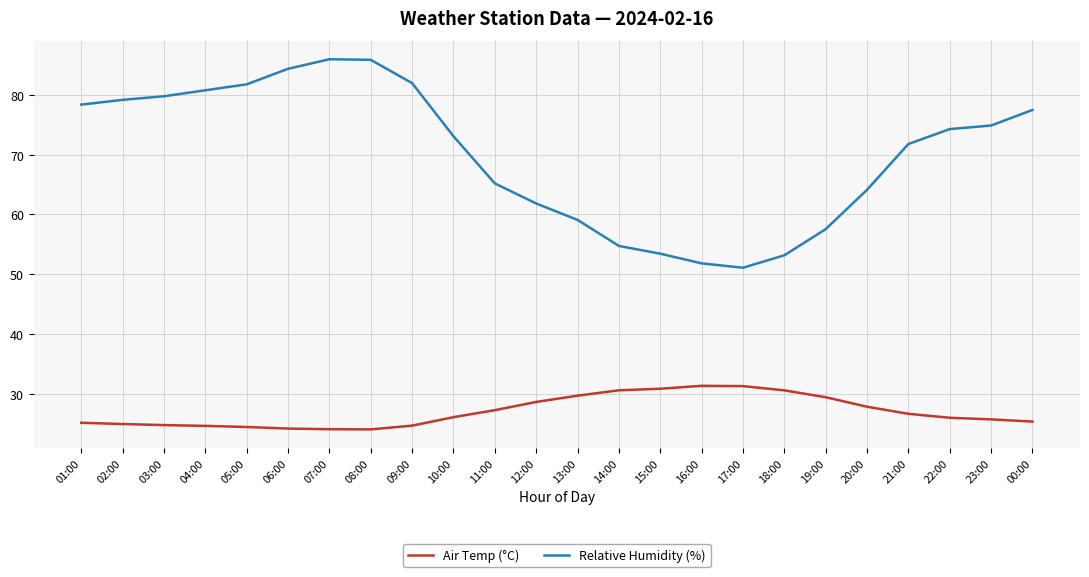

The value of Relative Humidity (%) at 10:00 is 121.9. True or false?

False